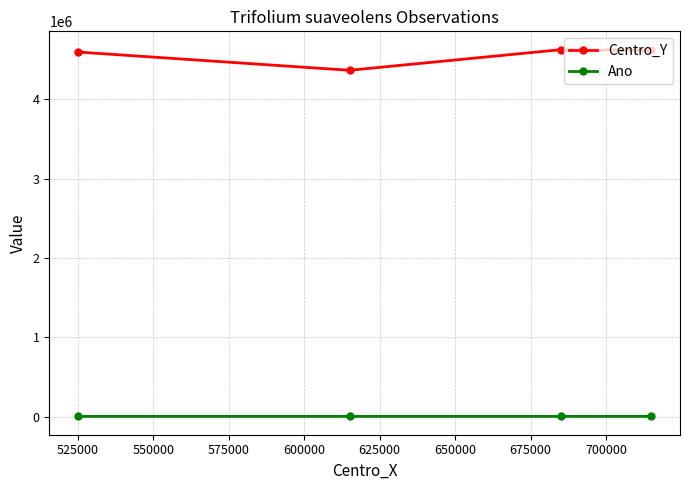

Which series has the widest spread of values?

Centro_Y